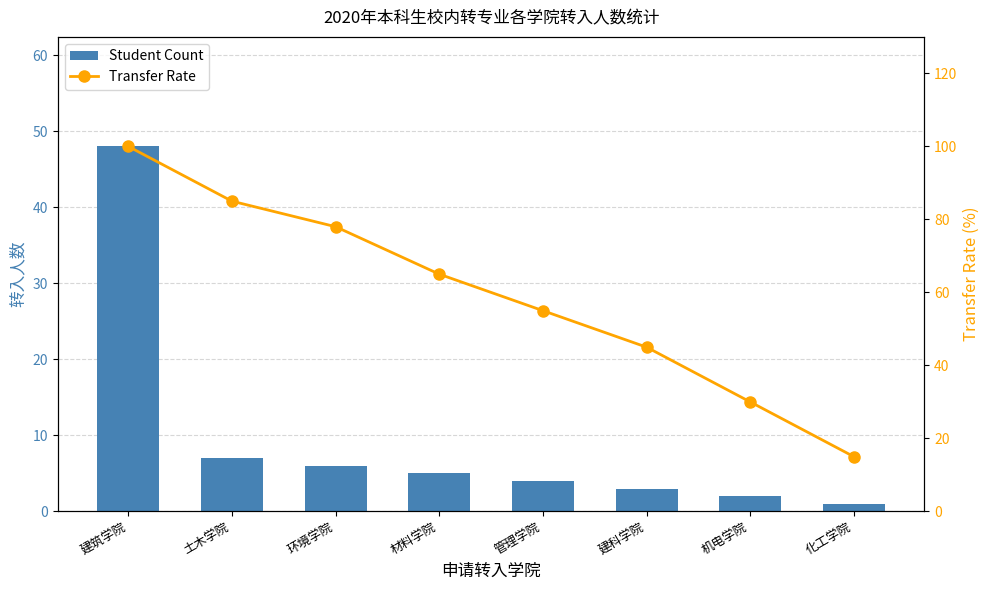

Which label corresponds to the largest value in the chart?

建筑学院